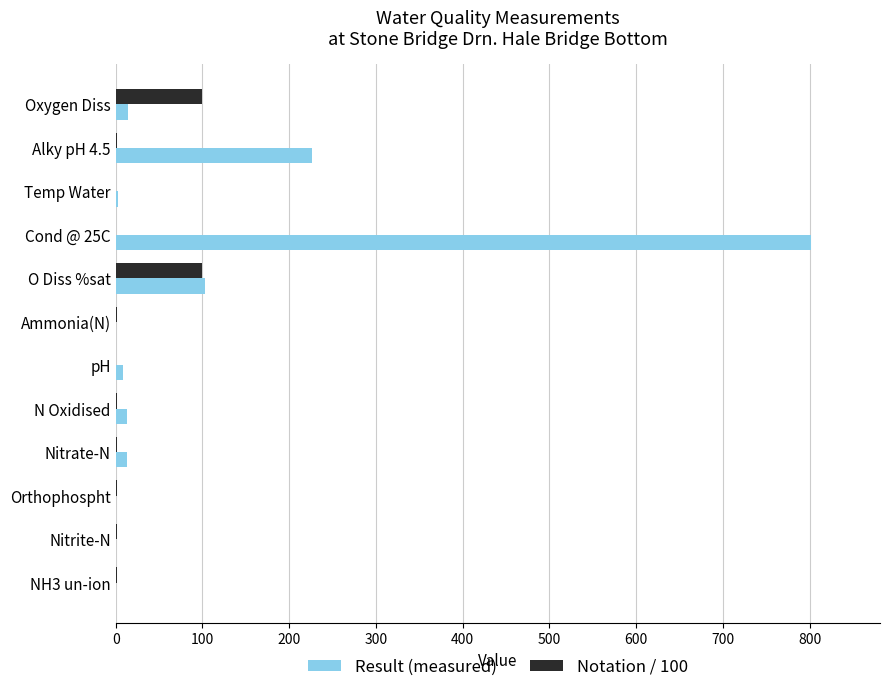

At which label is Result (measured) closest to 400?

Alky pH 4.5